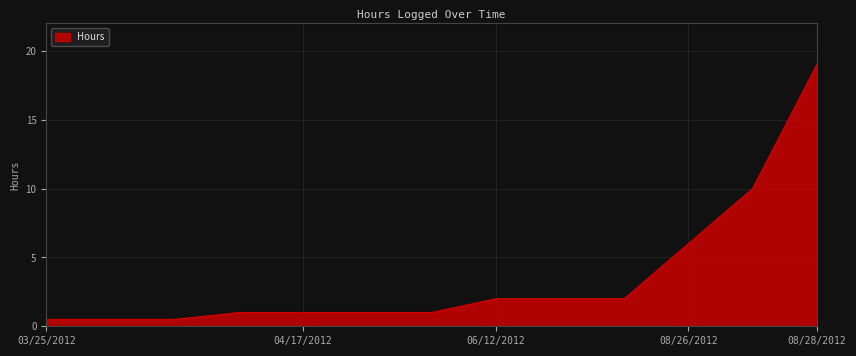

What is the maximum value shown in the chart?

19.0